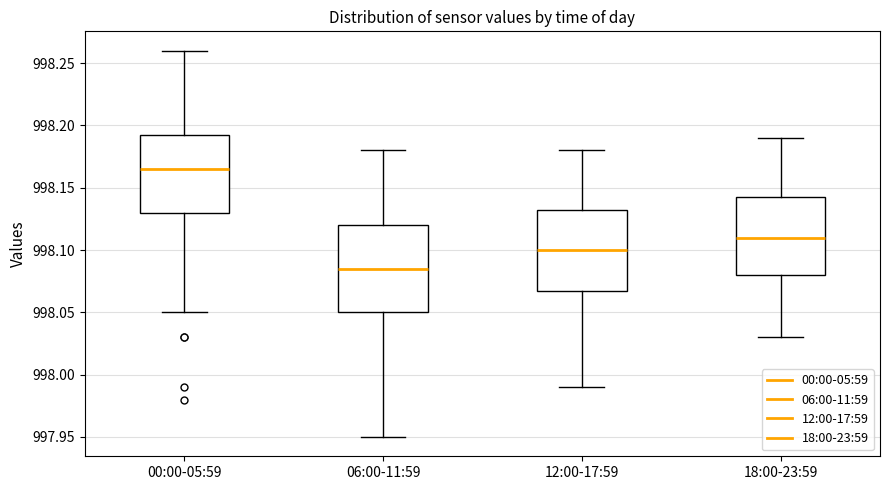

Reading left to right, transcribe this box plot: for each box, give where its median line is, the range the box spans, and where its two whiskers end, as read against the y-axis. The values are not printed on the chart, so give them approximately, as read against the axis.

00:00-05:59: median 998.165, box 998.130 to 998.195, whiskers 998.050 to 998.260
06:00-11:59: median 998.085, box 998.050 to 998.120, whiskers 997.950 to 998.180
12:00-17:59: median 998.100, box 998.070 to 998.135, whiskers 997.990 to 998.180
18:00-23:59: median 998.110, box 998.080 to 998.145, whiskers 998.030 to 998.190